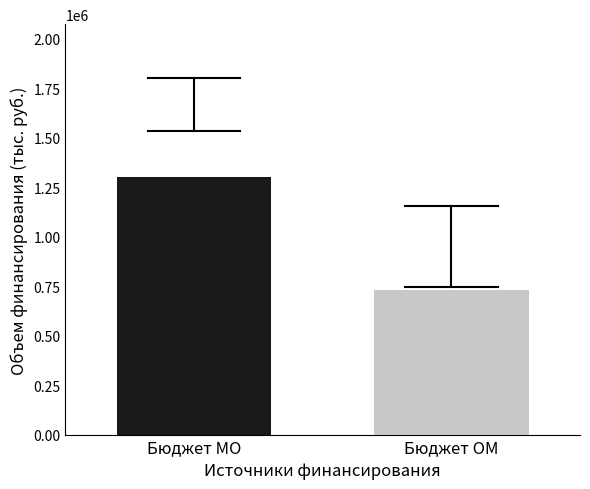

What is the sum of all values?

2034114.4